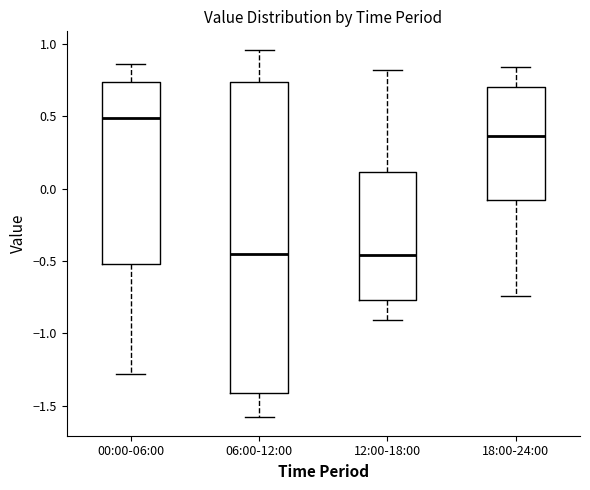

Reading left to right, read every box against the y-axis: the position of its median line, the range the box covers, and the ends of its whiskers. The values are not printed on the chart, so give them approximately, as read against the axis.

00:00-06:00: median 0.50, box -0.50 to 0.75, whiskers -1.30 to 0.85
06:00-12:00: median -0.45, box -1.40 to 0.75, whiskers -1.60 to 0.95
12:00-18:00: median -0.45, box -0.75 to 0.10, whiskers -0.90 to 0.80
18:00-24:00: median 0.35, box -0.10 to 0.70, whiskers -0.75 to 0.85